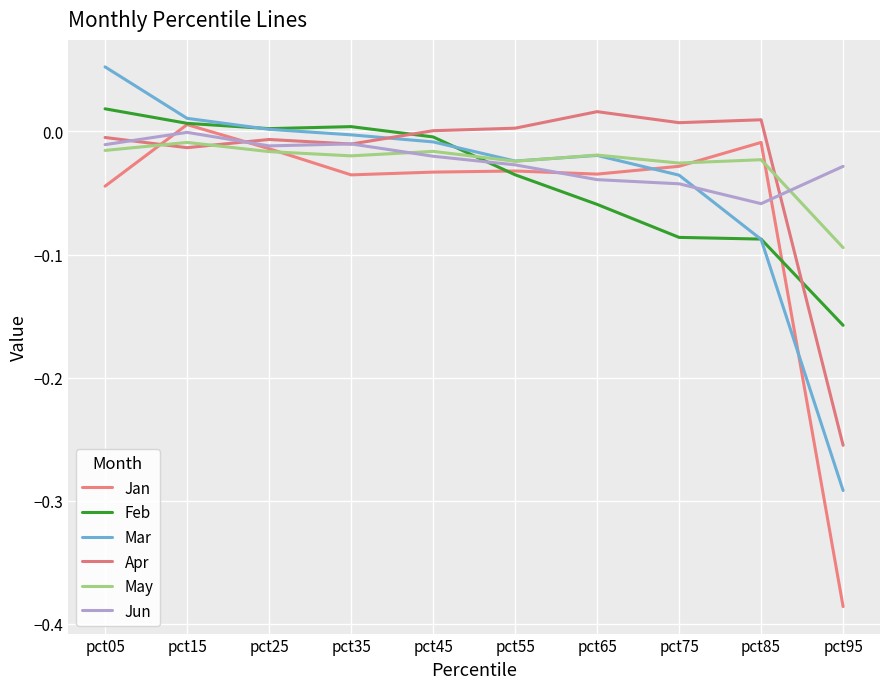

How many lines are shown in the chart?

6